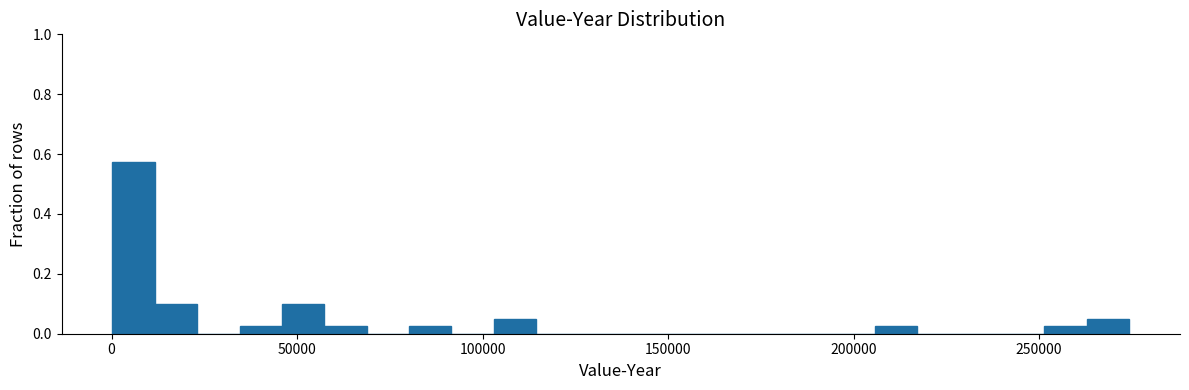

Around what value on the x-axis is the tallest bar? Give the approximate position of its centre, as read against the axis.

5000